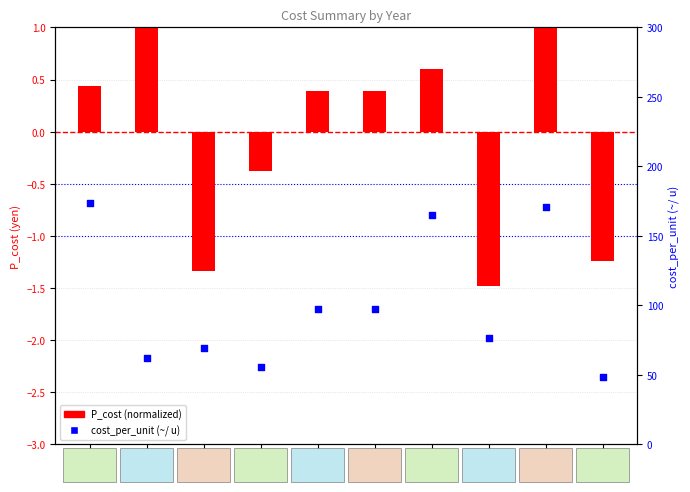

Is the value of cost_per_unit (~/ u) at 2018 greater than the value of P_cost (normalized) at 2020?

Yes